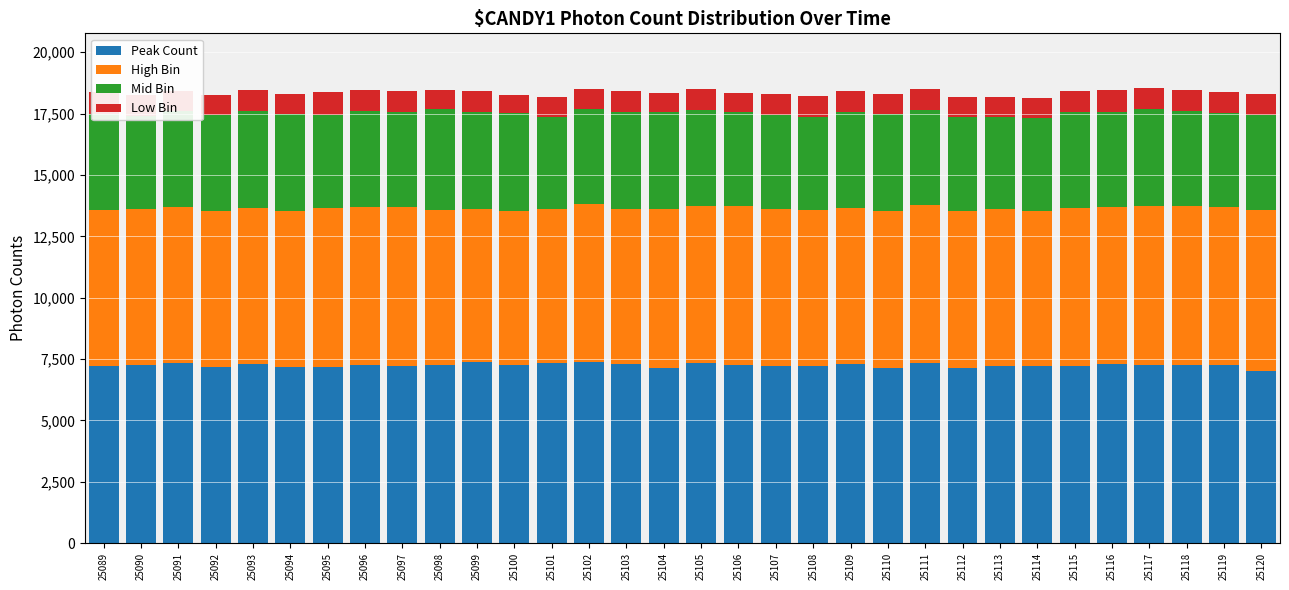

What is the maximum value for Peak Count?

7370